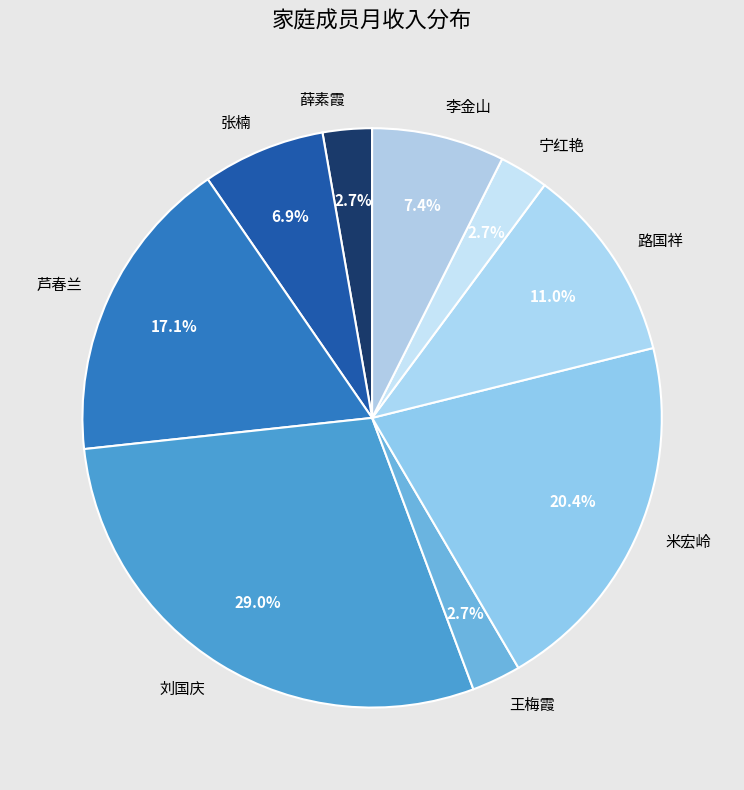

Which slice is the largest?

刘国庆